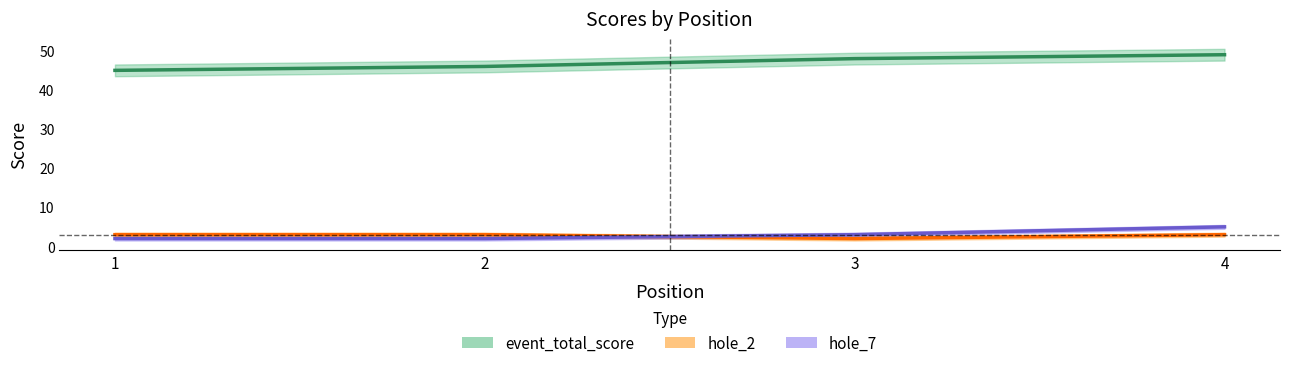

Reading left to right, transcribe all the data shown in this chart.

event_total_score: 45	46	48	49
hole_7: 2	2	3	5
hole_2: 3	3	2	3